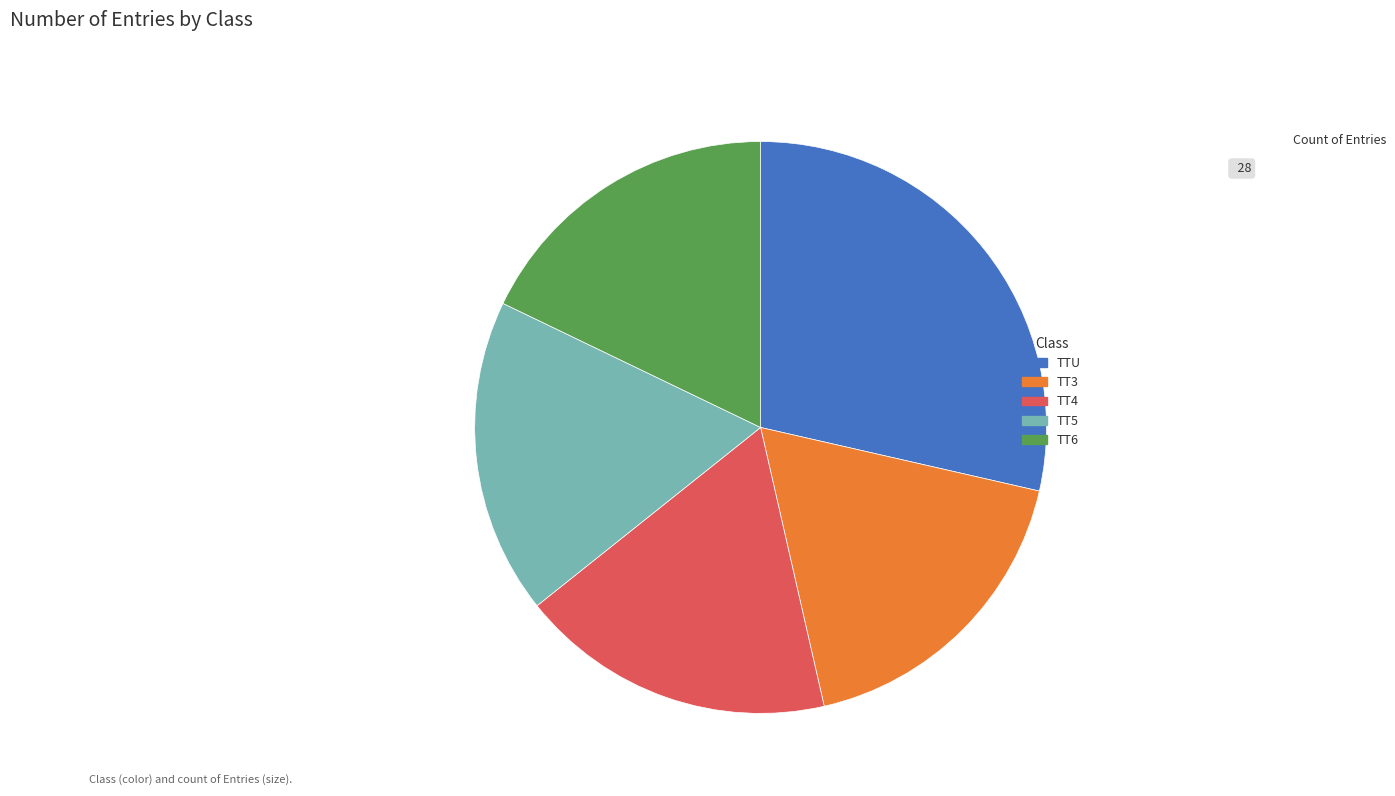

Is it true that TT4 is 18% of the pie?

True